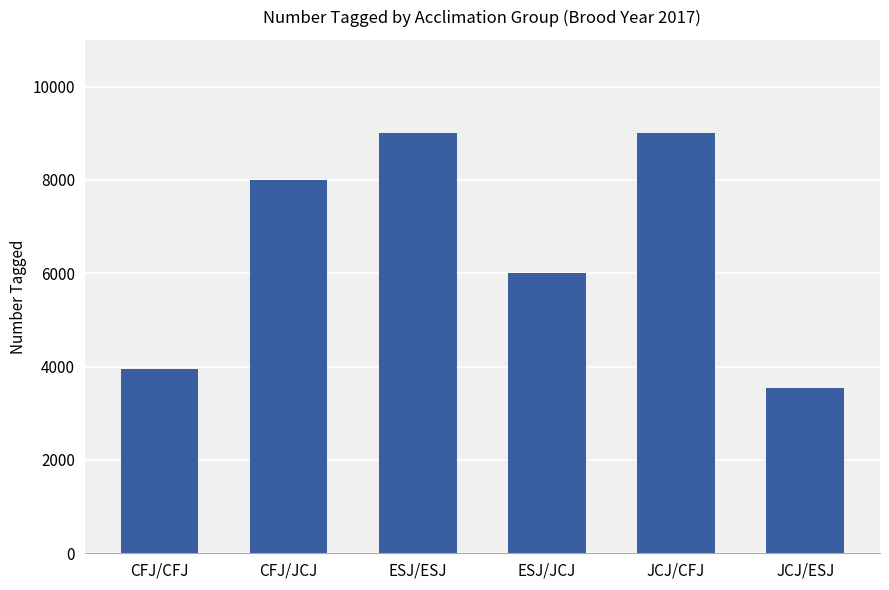

Count the number of data series in this chart.

1